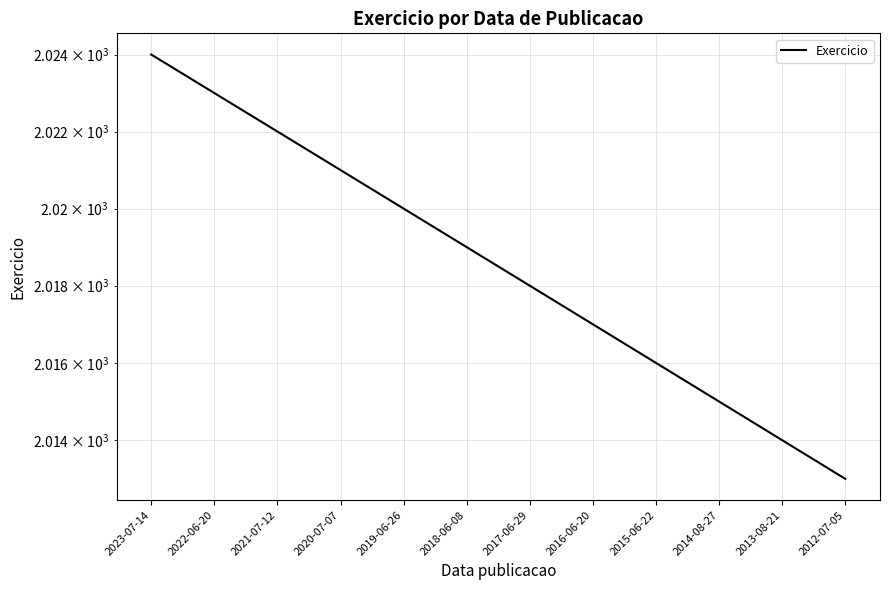

Rank the categories by value from lowest to highest.

2012-07-05, 2013-08-21, 2014-08-27, 2015-06-22, 2016-06-20, 2017-06-29, 2018-06-08, 2019-06-26, 2020-07-07, 2021-07-12, 2022-06-20, 2023-07-14